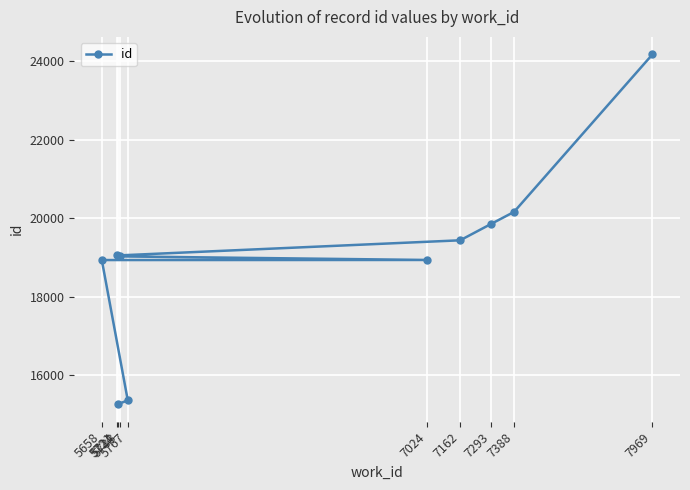

Where is the data nearest to the value 19720?

7293